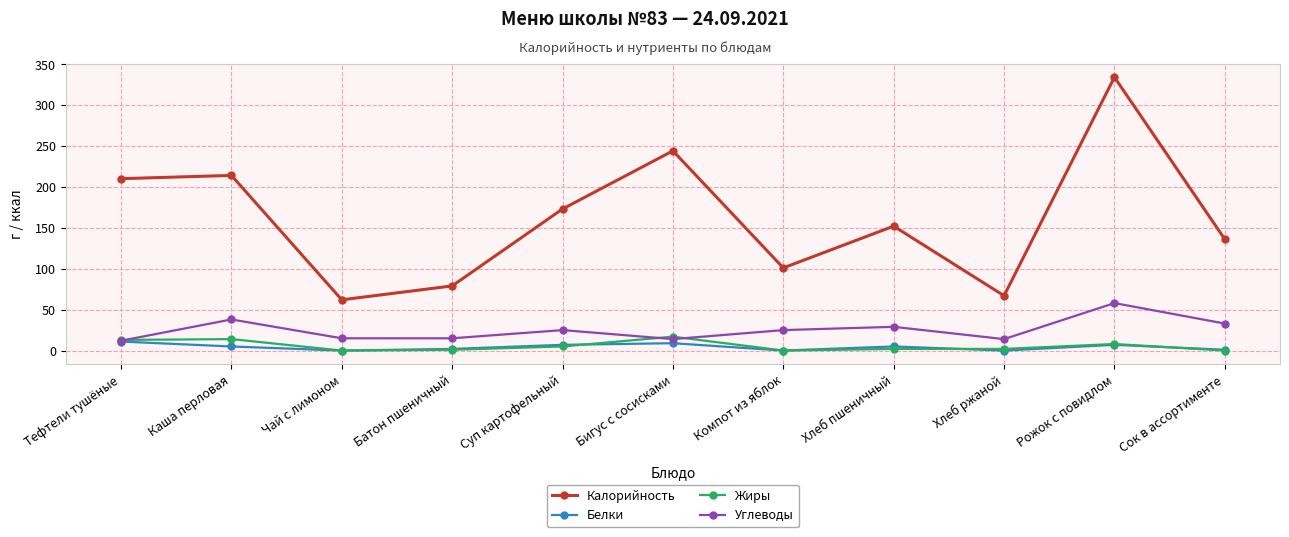

What is the difference between the highest and lowest values at Тефтели тушёные?

199